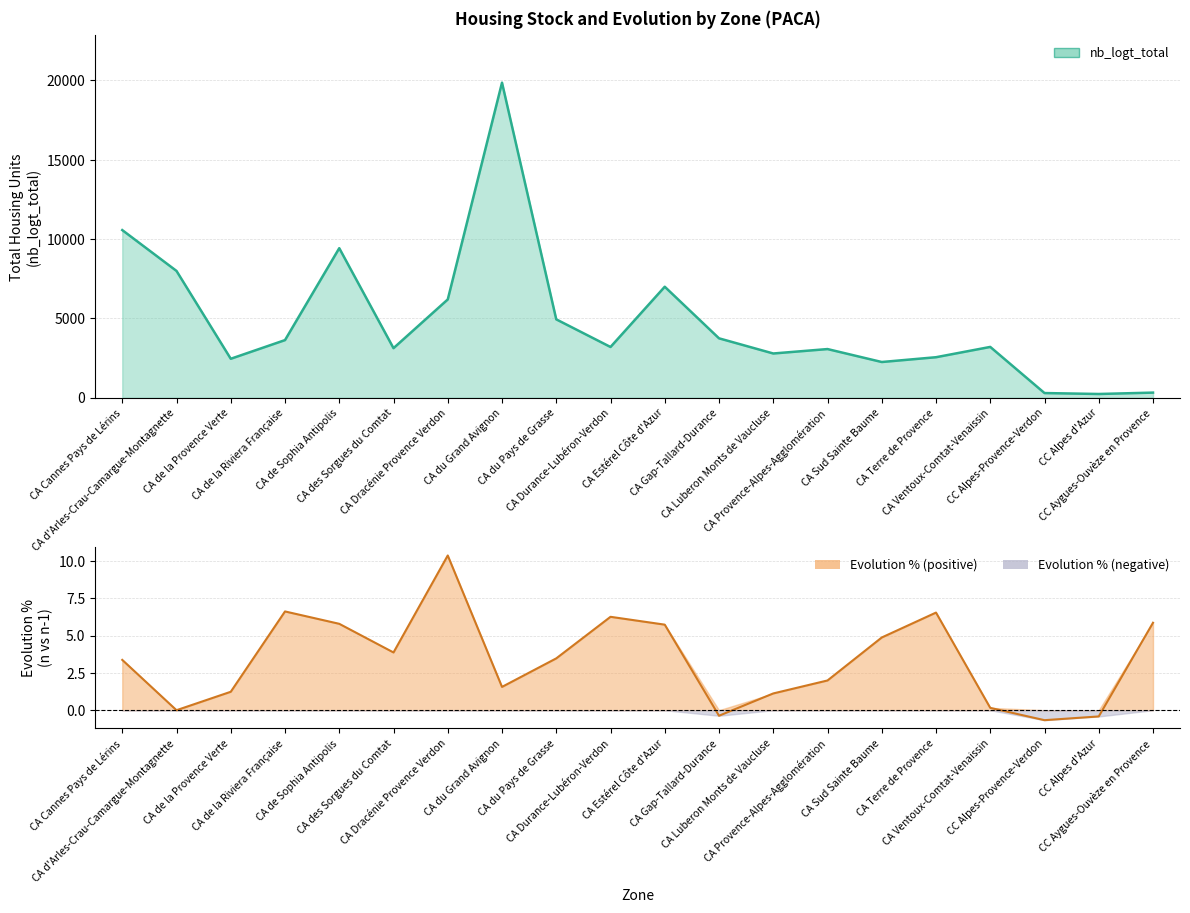

Which series has the largest range (max minus min)?

nb_logt_total